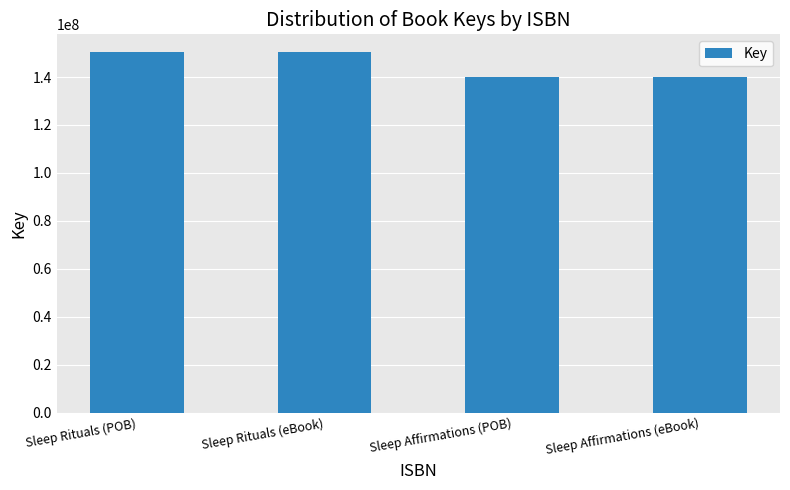

What is the smallest value displayed?

140166507